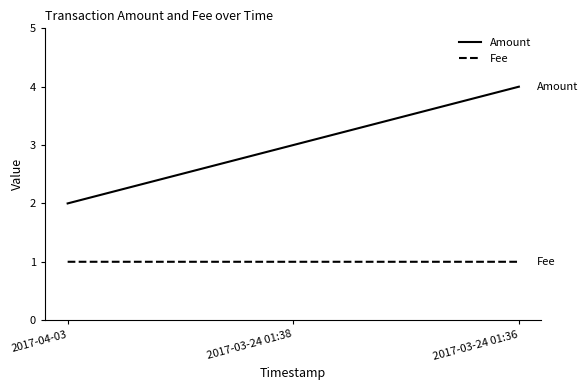

At 2017-03-24 01:36, list the series in order from largest to smallest.

Amount, Fee